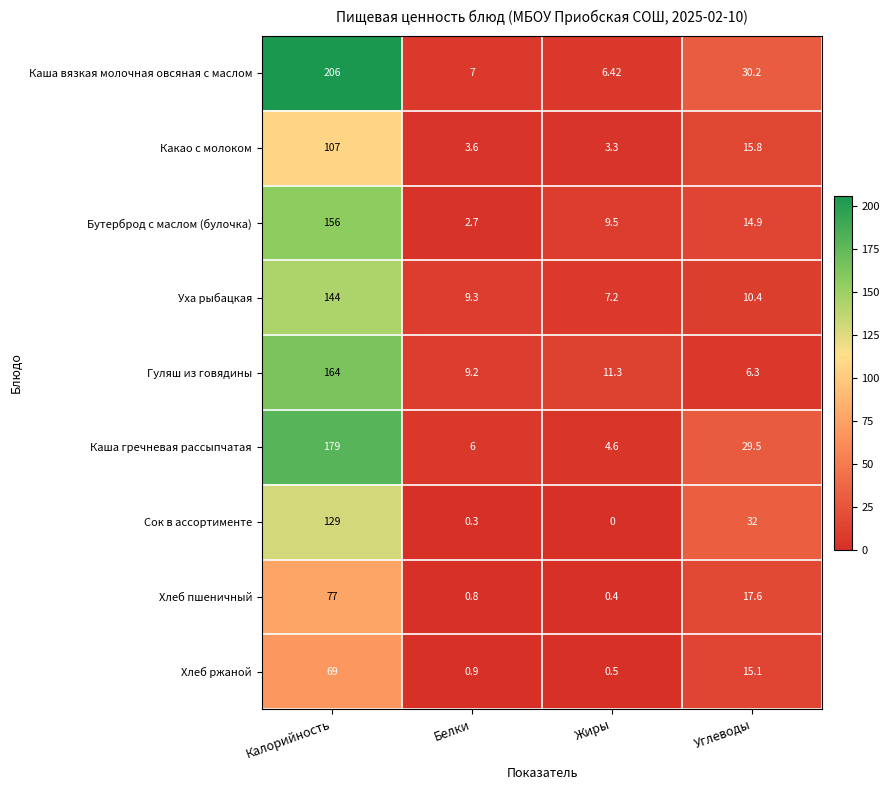

Which category has the highest value across all series?

Калорийность